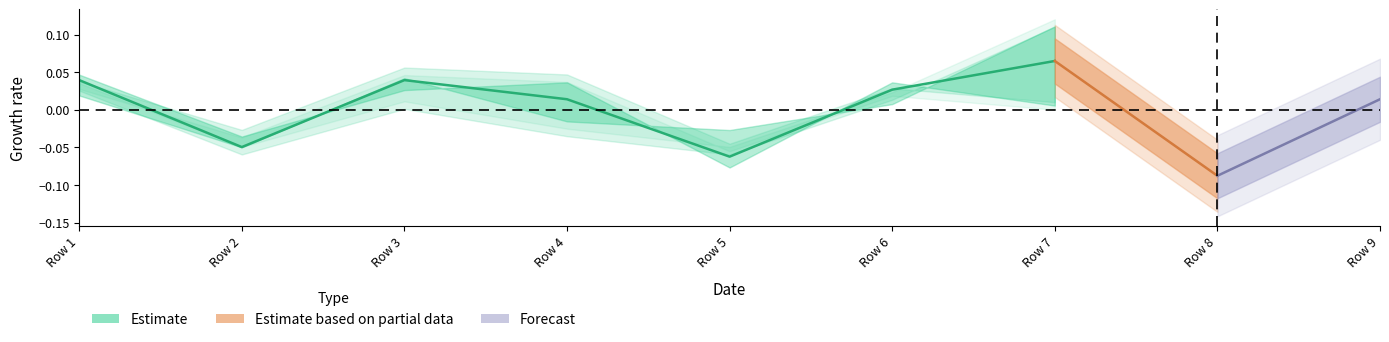

What is the minimum value shown in the chart?

-0.1